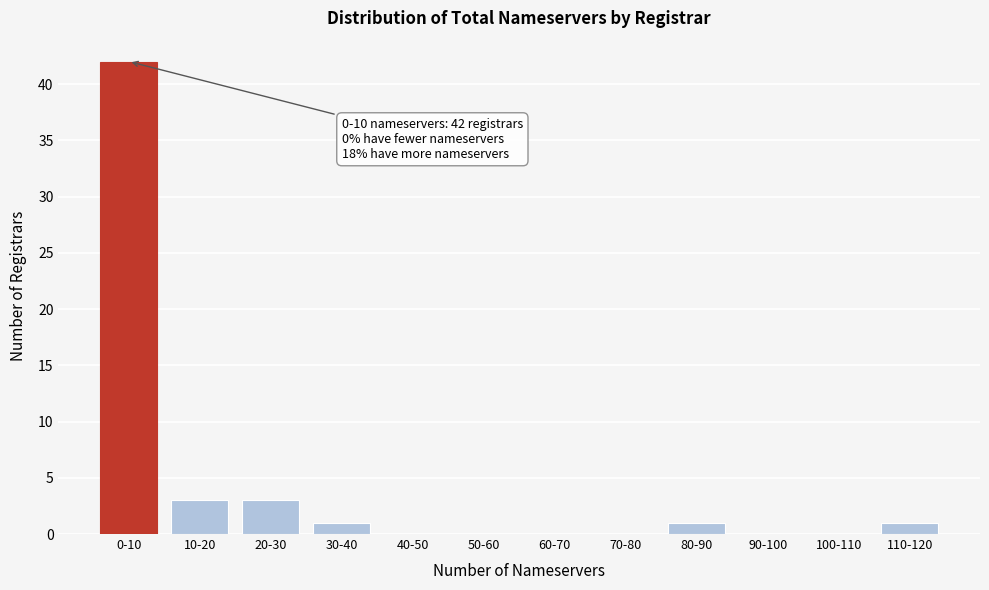

Reading left to right, list all the values displayed in this chart.

0-10=42	10-20=3	20-30=3	30-40=1	40-50=0	50-60=0	60-70=0	70-80=0	80-90=1	90-100=0	100-110=0	110-120=1